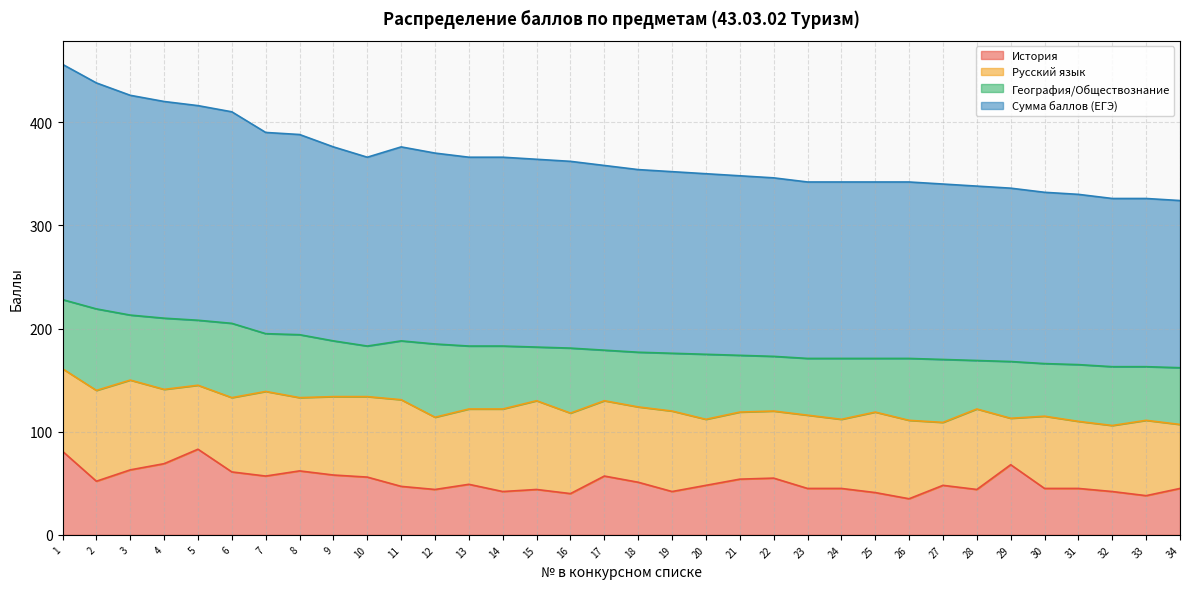

At which category is the sum across all series the highest?

1